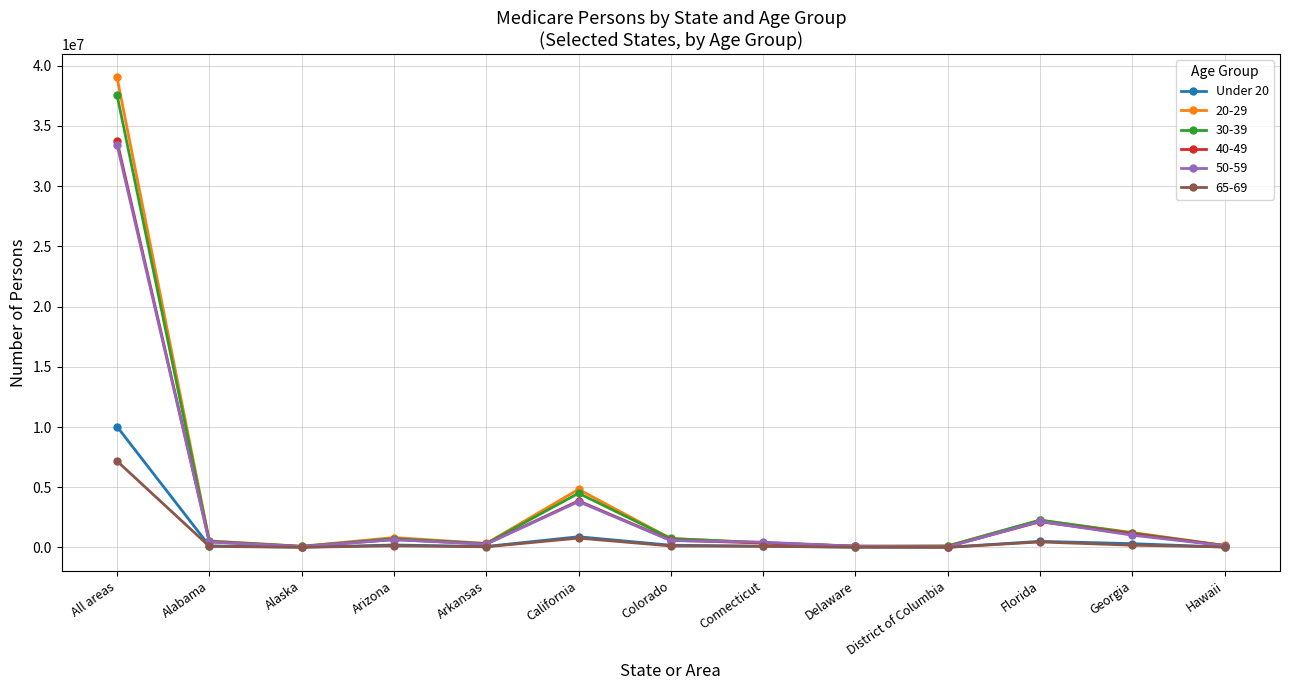

Which series has the largest range (max minus min)?

20-29